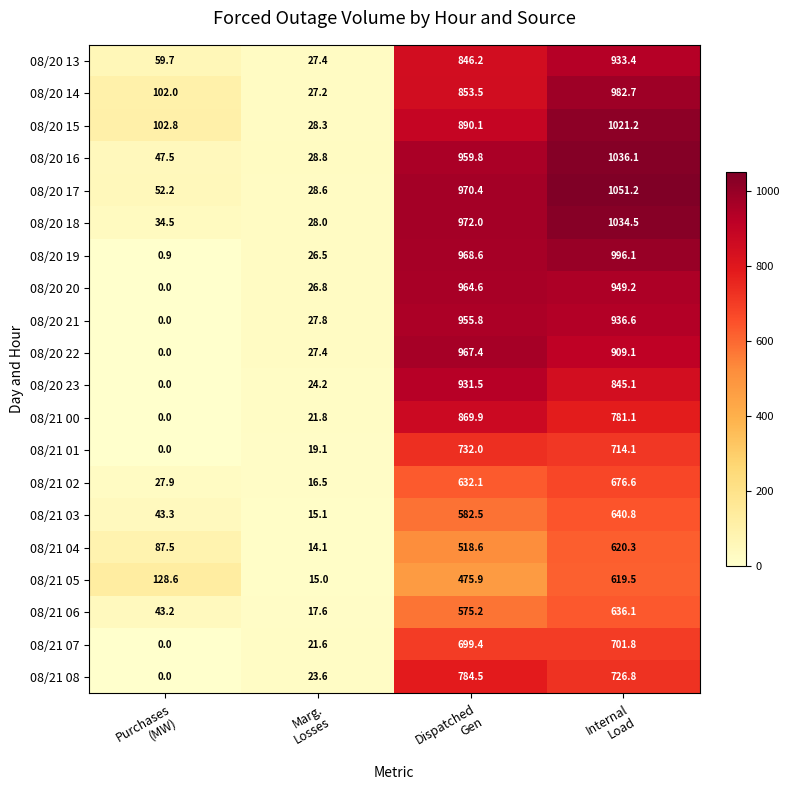

What is the difference between the second highest and second lowest values in the 08/21 07 series?

677.8